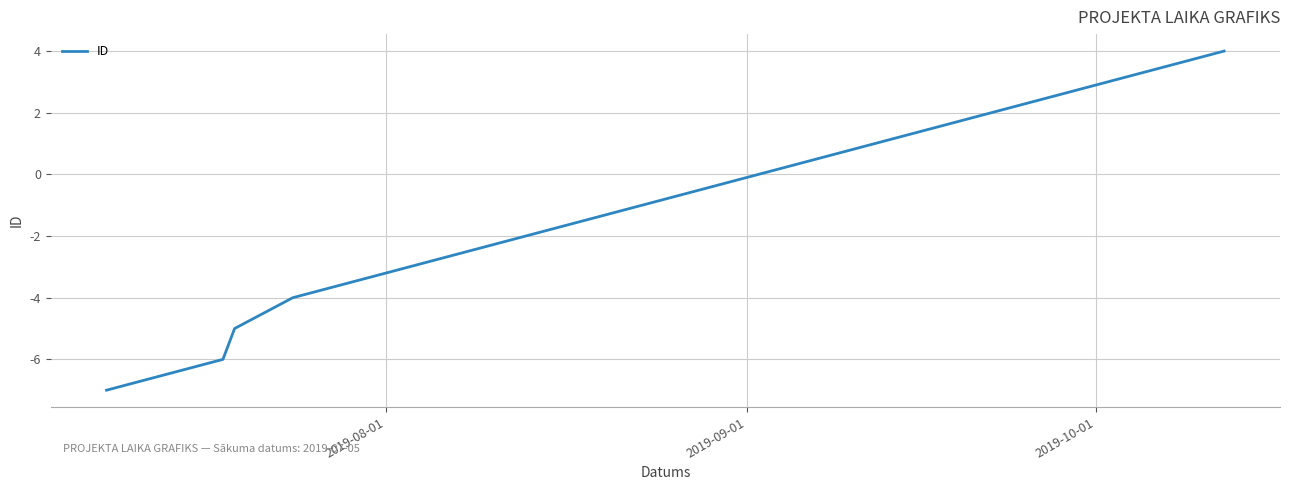

What is the difference between the maximum and minimum values?

11